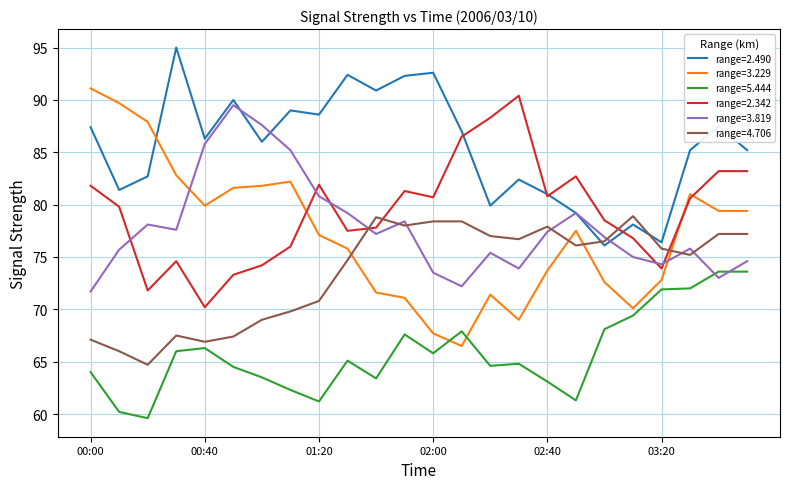

Does the chart have visible grid lines?

Yes